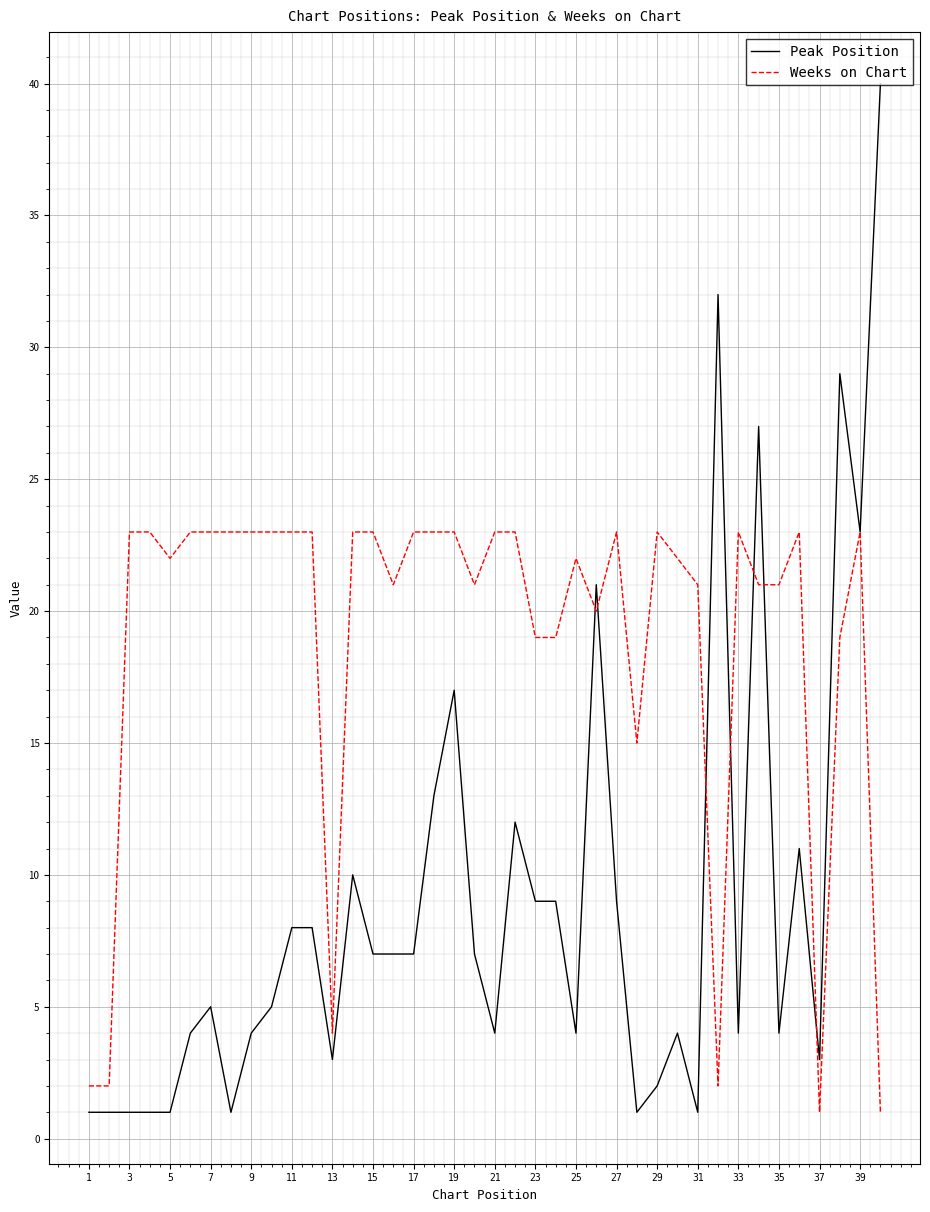

Which series has the largest range (max minus min)?

Peak Position